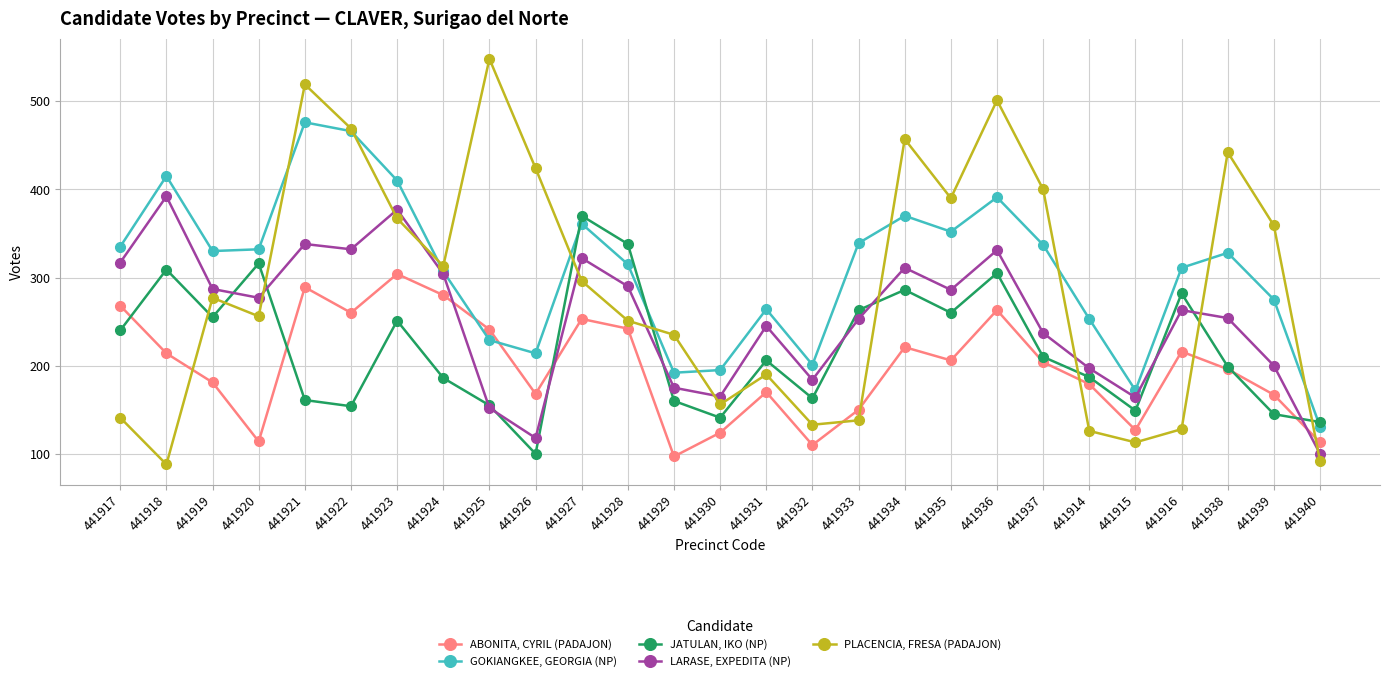

Count the number of data series in this chart.

5